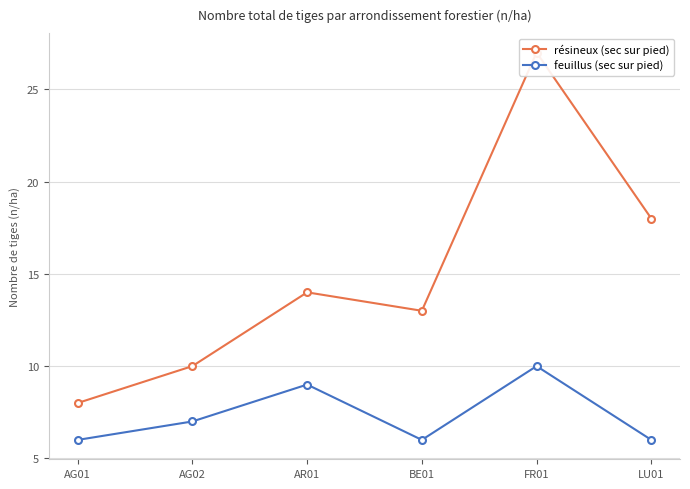

What position from the left is AR01?

3